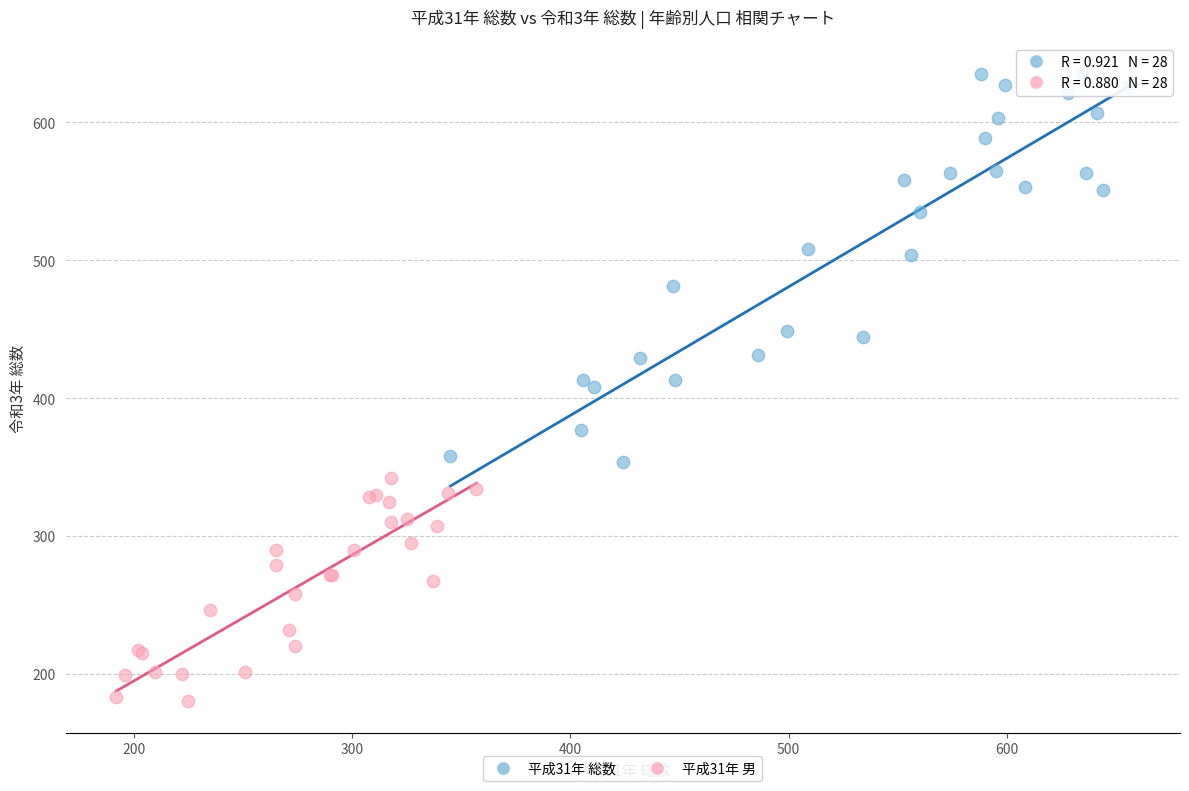

Which series contains the highest Y value?

平成31年 総数